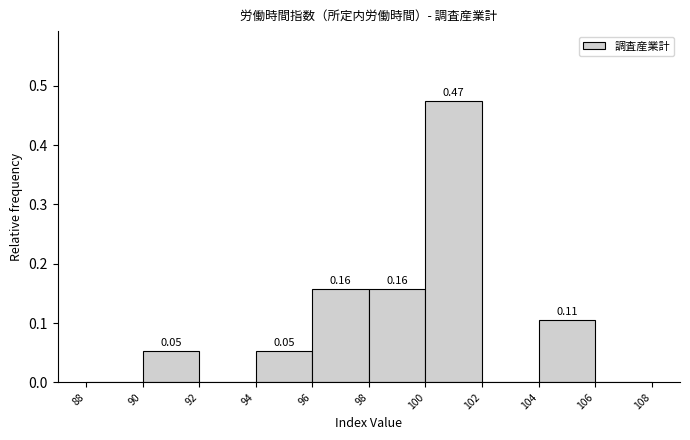

Over which range of the x-axis is the bar tallest?

100 to 102